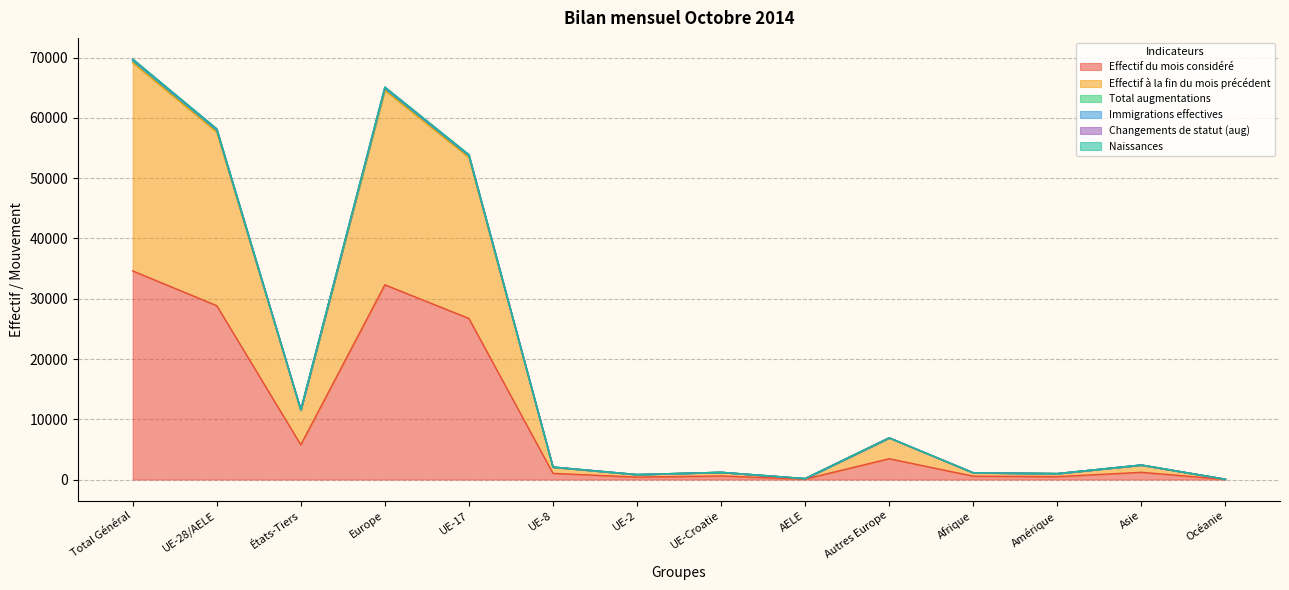

Reading left to right, extract all data points from this chart.

Effectif du mois considéré: Total Général=34615	UE-28/AELE=28853	États-Tiers=5762	Europe=32310	UE-17=26734	UE-8=1028	UE-2=410	UE-Croatie=602	AELE=79	Autres Europe=3457	Afrique=563	Amérique=489	Asie=1204	Océanie=28
Effectif à la fin du mois précédent: Total Général=69166	UE-28/AELE=57668	États-Tiers=11498	Europe=64575	UE-17=53454	UE-8=2038	UE-2=818	UE-Croatie=1202	AELE=156	Autres Europe=6907	Afrique=1125	Amérique=978	Asie=2389	Océanie=57
Total augmentations: Total Général=69745	UE-28/AELE=58180	États-Tiers=11565	Europe=65103	UE-17=53900	UE-8=2086	UE-2=832	UE-Croatie=1204	AELE=158	Autres Europe=6923	Afrique=1132	Amérique=994	Asie=2417	Océanie=57
Immigrations effectives: Total Général=69785	UE-28/AELE=58209	États-Tiers=11576	Europe=65140	UE-17=53925	UE-8=2089	UE-2=832	UE-Croatie=1205	AELE=158	Autres Europe=6931	Afrique=1133	Amérique=994	Asie=2419	Océanie=57
Changements de statut (aug): Total Général=69585	UE-28/AELE=58023	États-Tiers=11562	Europe=64945	UE-17=53763	UE-8=2071	UE-2=827	UE-Croatie=1204	AELE=158	Autres Europe=6922	Afrique=1132	Amérique=993	Asie=2416	Océanie=57
Naissances: Total Général=69496	UE-28/AELE=57948	États-Tiers=11548	Europe=64868	UE-17=53698	UE-8=2064	UE-2=825	UE-Croatie=1204	AELE=157	Autres Europe=6920	Afrique=1132	Amérique=986	Asie=2411	Océanie=57